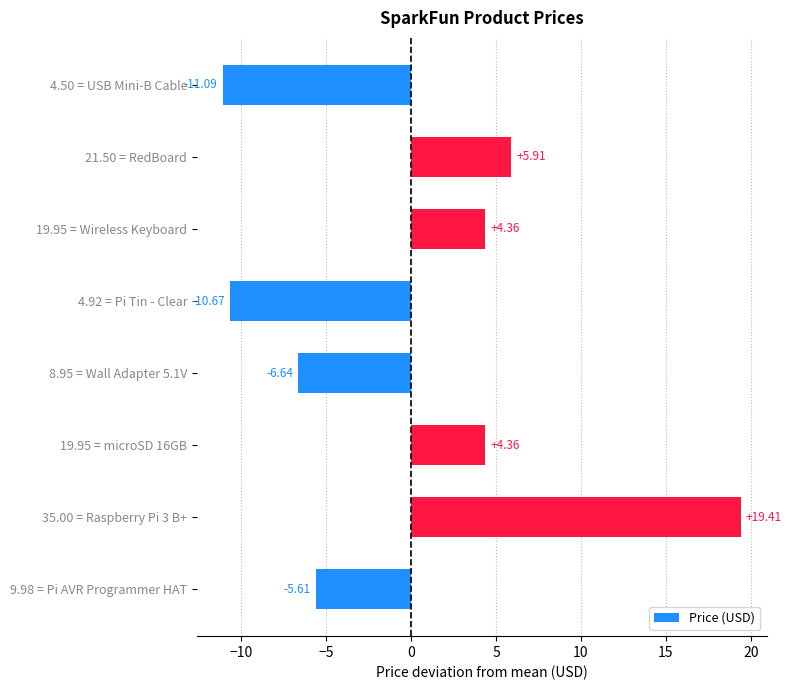

Which has a higher value, 19.95 = Wireless Keyboard or 8.95 = Wall Adapter 5.1V?

19.95 = Wireless Keyboard